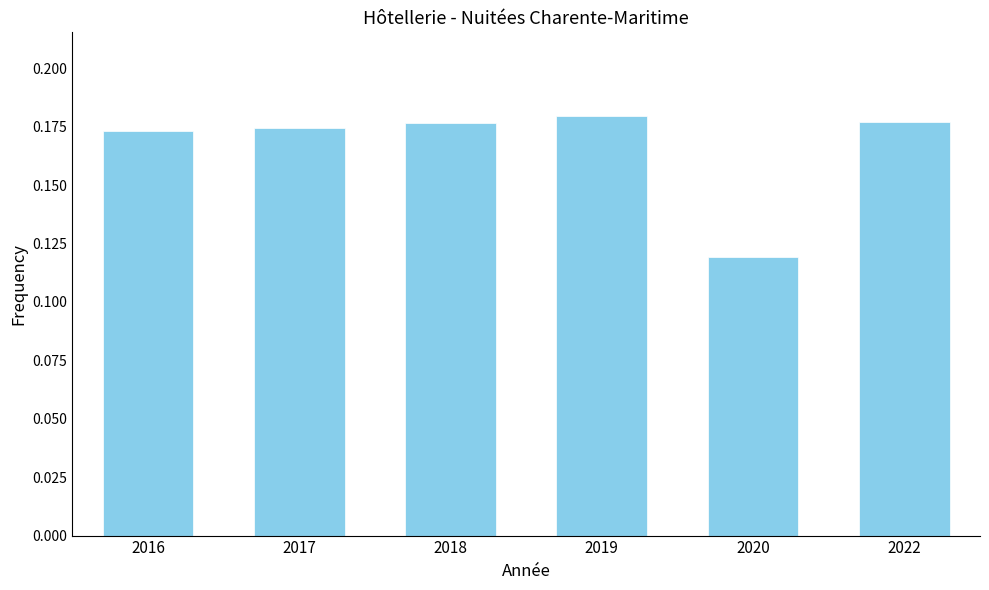

The chart shows a value of 0.3 at 2018. True or false?

False